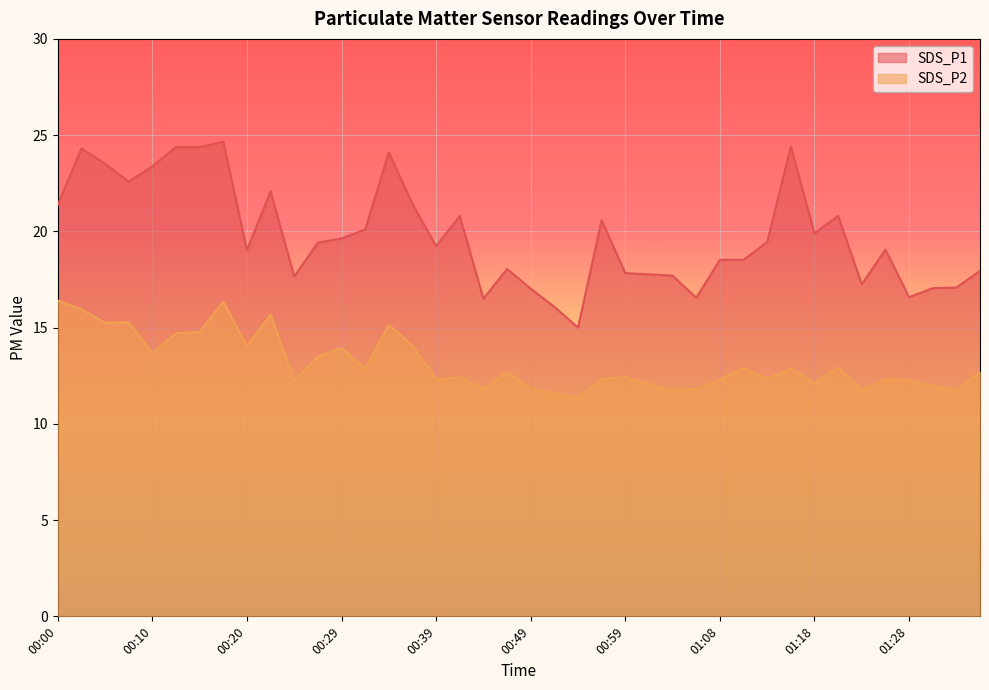

The SDS_P1 series shows 17.8 at 01:01. True or false?

True